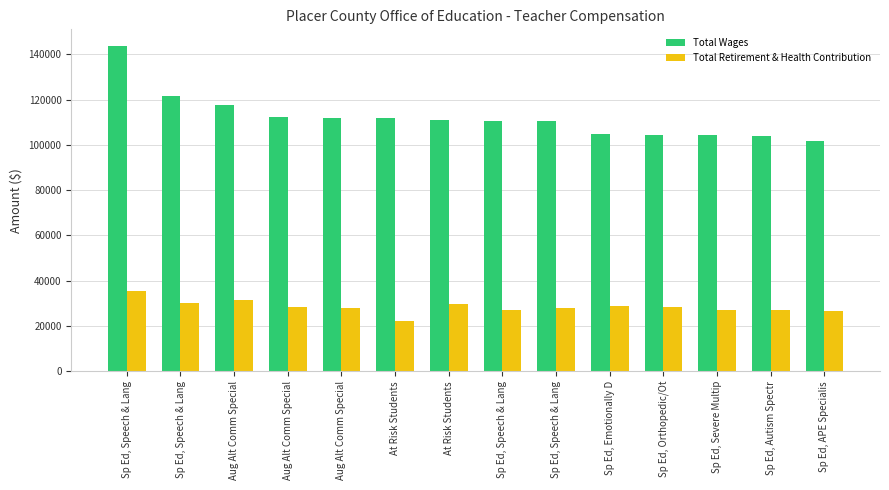

Which series has the largest total across all categories?

Total Wages